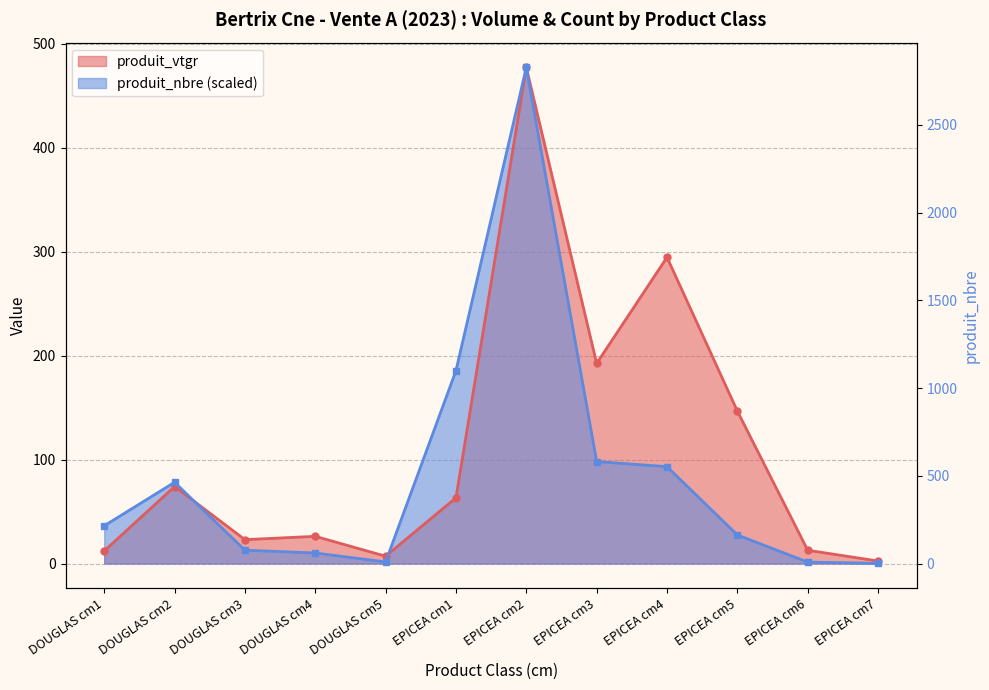

What is the sum of all produit_nbre values?

1021.7